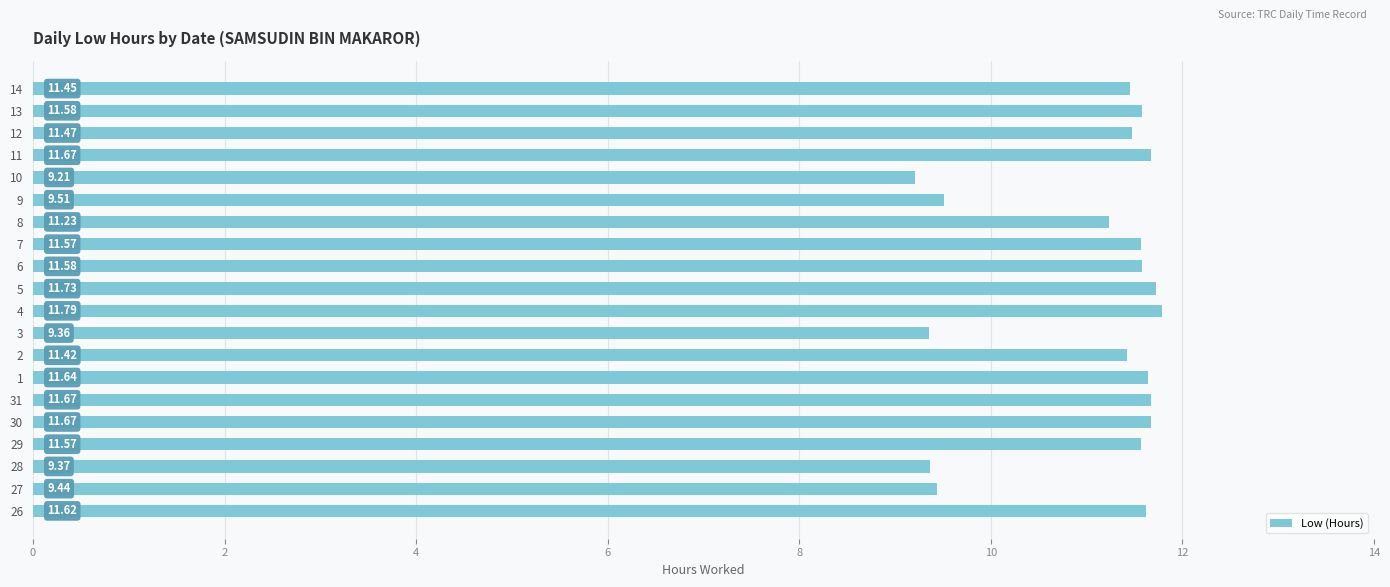

What is the change in value from 29 to 8?

-0.3